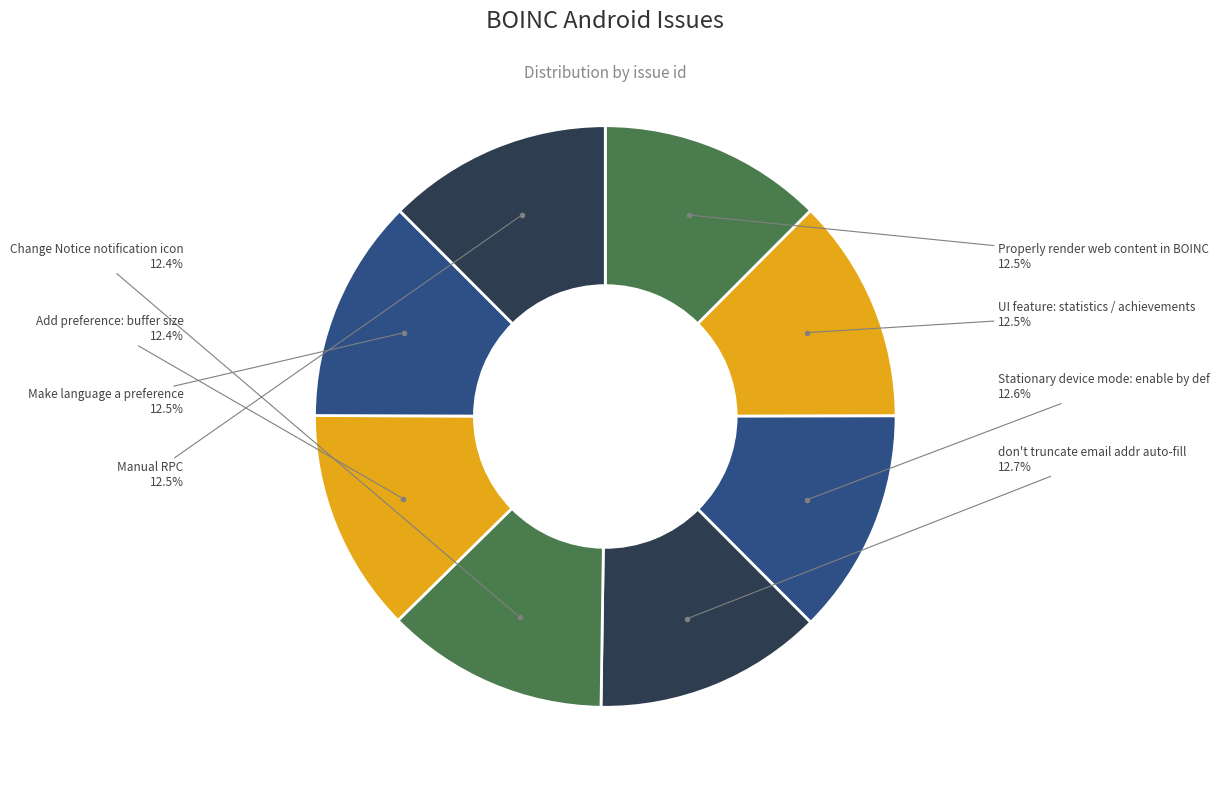

How much of the chart is everything except UI feature: statistics / achievements?

87.5%